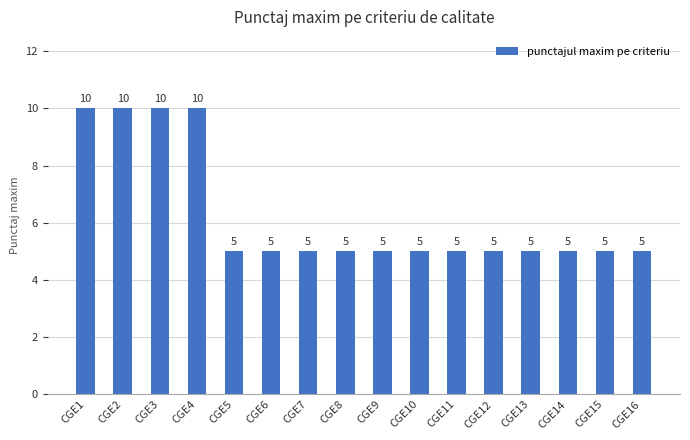

What is the ratio of the value at CGE16 to the value at CGE2?

0.5